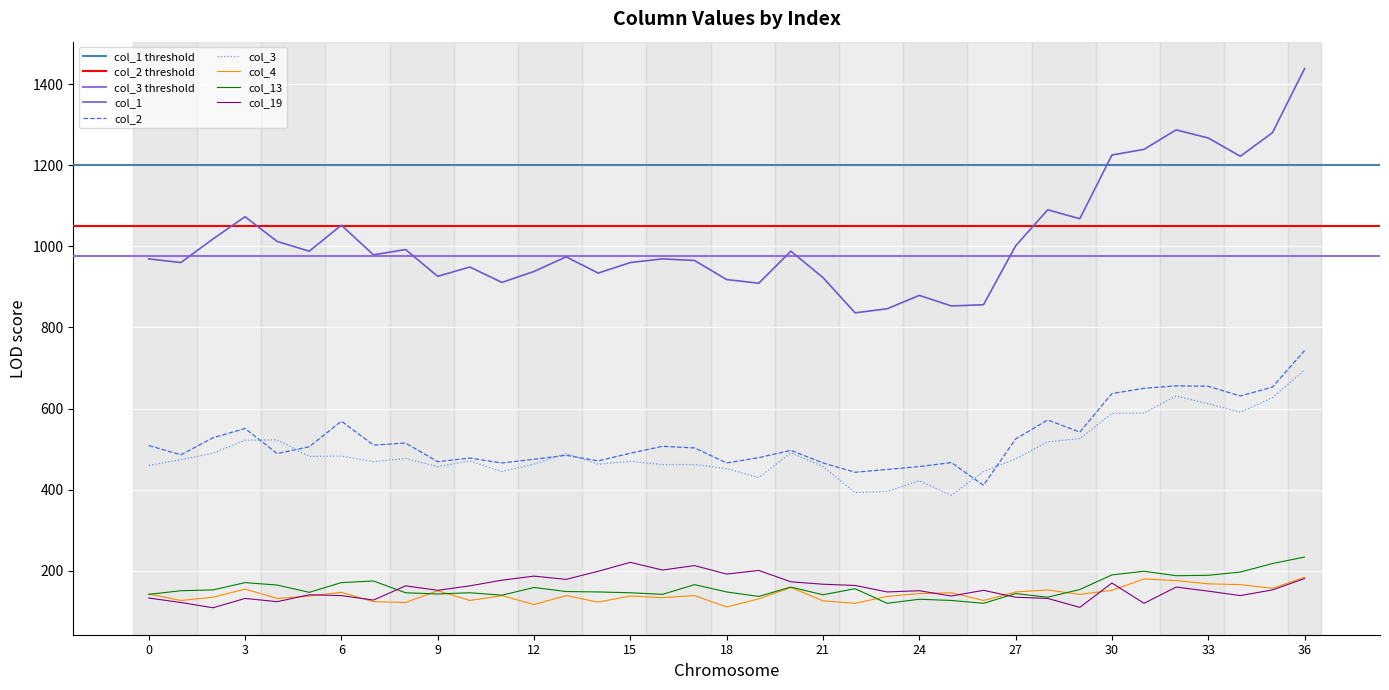

Reading left to right, transcribe all the data shown in this chart.

col_1: 0=969	1=960	2=1018	3=1073	4=1012	5=988	6=1052	7=979	8=992	9=926	10=949	11=911	12=938	13=974	14=934	15=960	16=969	17=965	18=918	19=909	20=988	21=923	22=836	23=846	24=879	25=853	26=856	27=1001	28=1090	29=1068	30=1225	31=1239	32=1287	33=1267	34=1222	35=1280	36=1438
col_2: 0=509	1=486	2=528	3=551	4=489	5=506	6=569	7=510	8=515	9=469	10=478	11=466	12=475	13=485	14=471	15=490	16=507	17=503	18=466	19=479	20=497	21=466	22=443	23=450	24=457	25=467	26=411	27=525	28=572	29=542	30=637	31=650	32=656	33=655	34=631	35=653	36=743
col_3: 0=460	1=474	2=490	3=522	4=523	5=482	6=483	7=469	8=477	9=457	10=471	11=445	12=463	13=489	14=463	15=470	16=462	17=462	18=452	19=430	20=491	21=457	22=393	23=396	24=422	25=386	26=445	27=476	28=518	29=526	30=588	31=589	32=631	33=612	34=591	35=627	36=695
col_4: 0=143	1=127	2=135	3=155	4=132	5=138	6=147	7=124	8=122	9=151	10=127	11=139	12=117	13=139	14=123	15=138	16=134	17=139	18=111	19=131	20=159	21=126	22=120	23=137	24=144	25=146	26=127	27=148	28=153	29=142	30=152	31=180	32=176	33=168	34=166	35=157	36=184
col_13: 0=142	1=151	2=153	3=171	4=165	5=147	6=171	7=175	8=146	9=143	10=146	11=140	12=159	13=149	14=148	15=146	16=142	17=166	18=148	19=137	20=160	21=141	22=156	23=120	24=130	25=127	26=120	27=144	28=135	29=154	30=190	31=199	32=188	33=189	34=197	35=218	36=234
col_19: 0=133	1=122	2=109	3=132	4=124	5=141	6=139	7=128	8=163	9=152	10=163	11=177	12=187	13=179	14=199	15=221	16=202	17=213	18=192	19=201	20=173	21=167	22=164	23=148	24=151	25=138	26=152	27=135	28=132	29=110	30=170	31=120	32=160	33=150	34=139	35=153	36=181